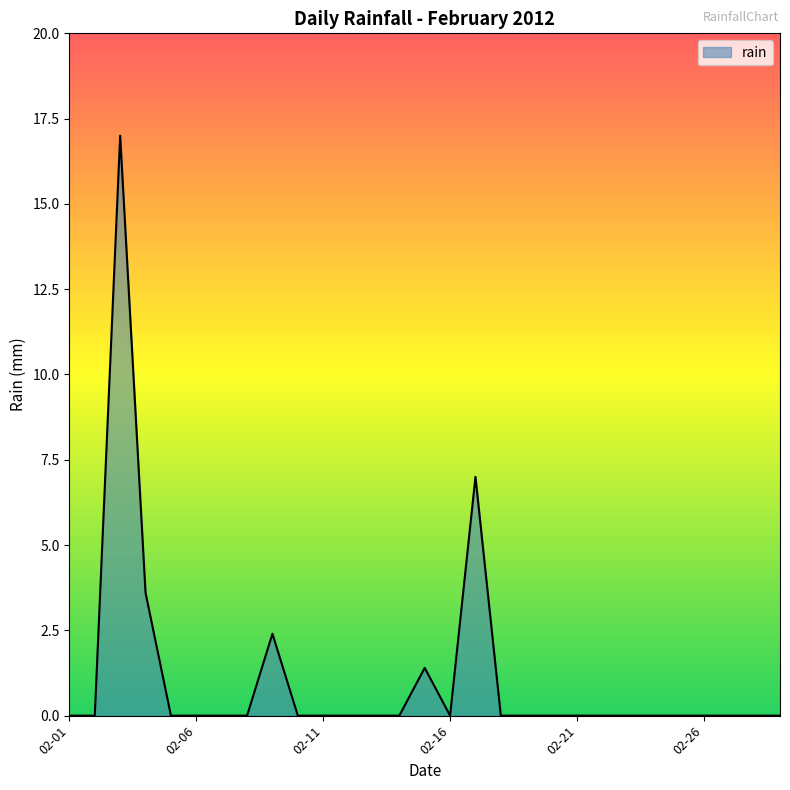

What is the greatest value displayed?

17.0